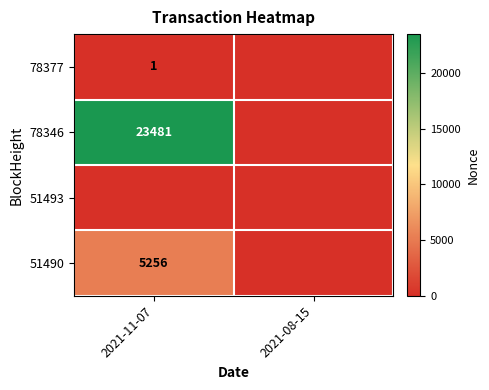

At how many categories does at least one series exceed 10849?

1